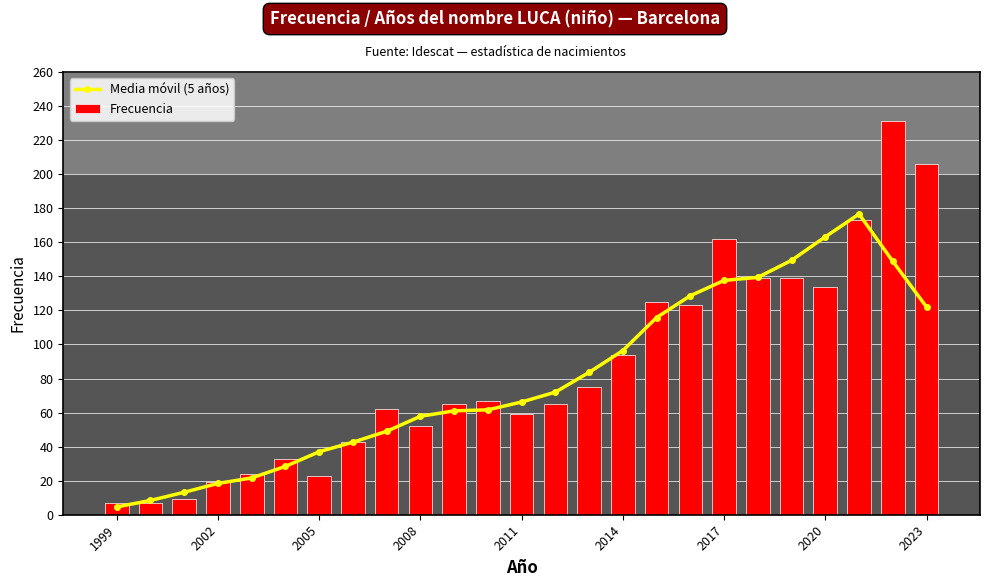

What is the average value of the Frecuencia series?

85